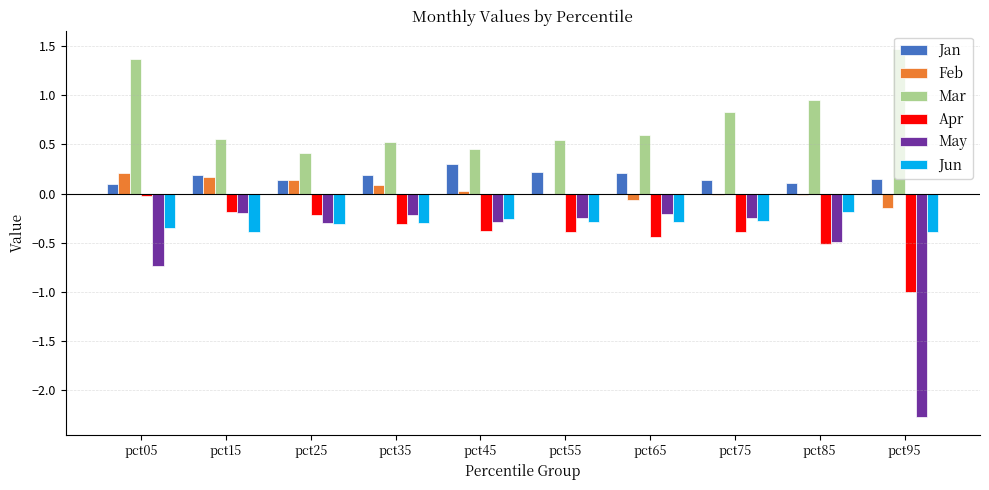

Which series has the largest total across all categories?

Mar